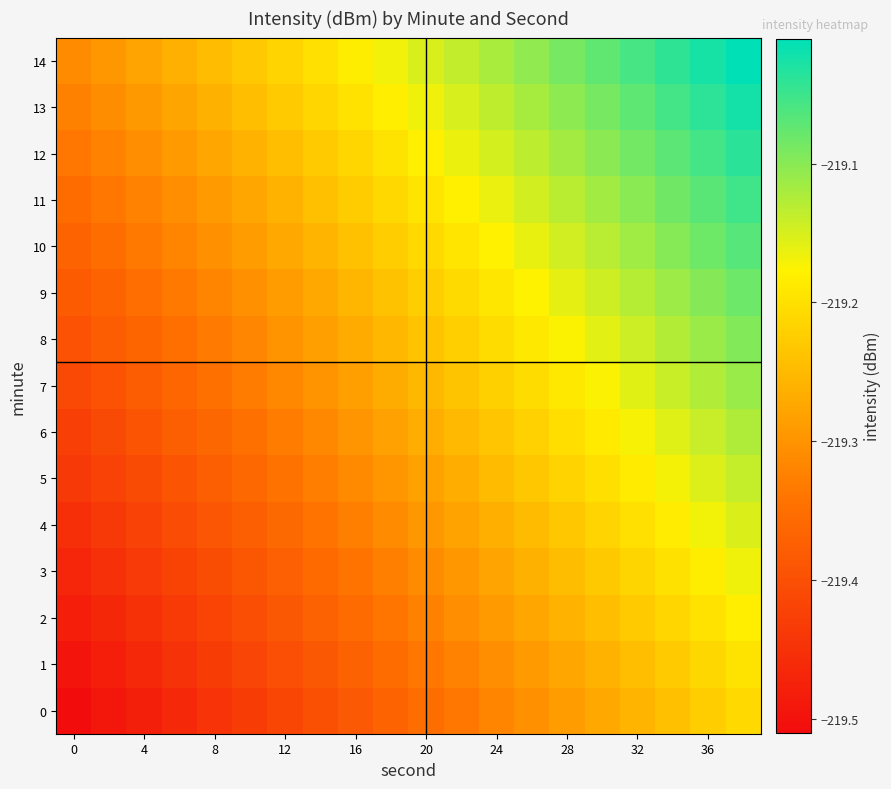

Rank the series by their maximum value, from highest to lowest.

14, 13, 12, 11, 10, 9, 8, 7, 6, 5, 4, 3, 2, 1, 0